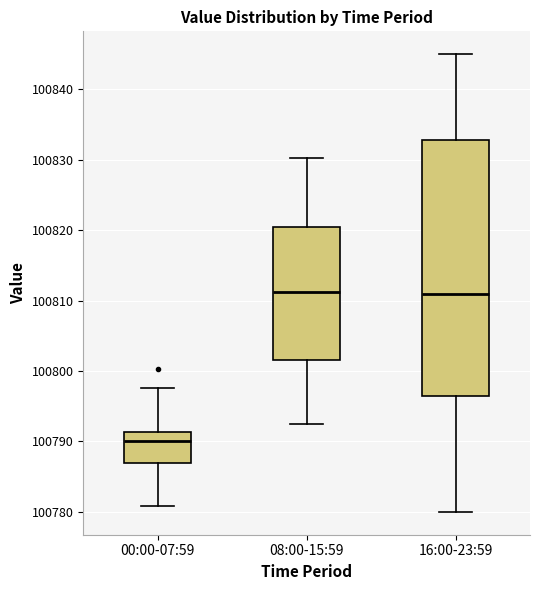

Reading left to right, transcribe this box plot: for each box, give where its median line is, the range the box spans, and where its two whiskers end, as read against the y-axis. The values are not printed on the chart, so give them approximately, as read against the axis.

00:00-07:59: median 100790, box 100787 to 100791, whiskers 100781 to 100798
08:00-15:59: median 100811, box 100802 to 100820, whiskers 100792 to 100830
16:00-23:59: median 100811, box 100797 to 100833, whiskers 100780 to 100845